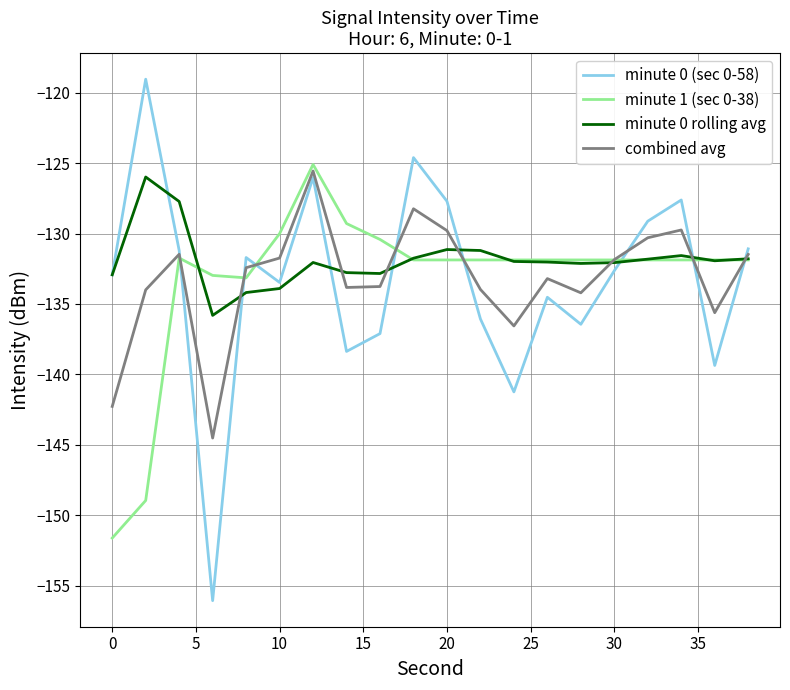

Is this an area chart (filled region under the line)?

No